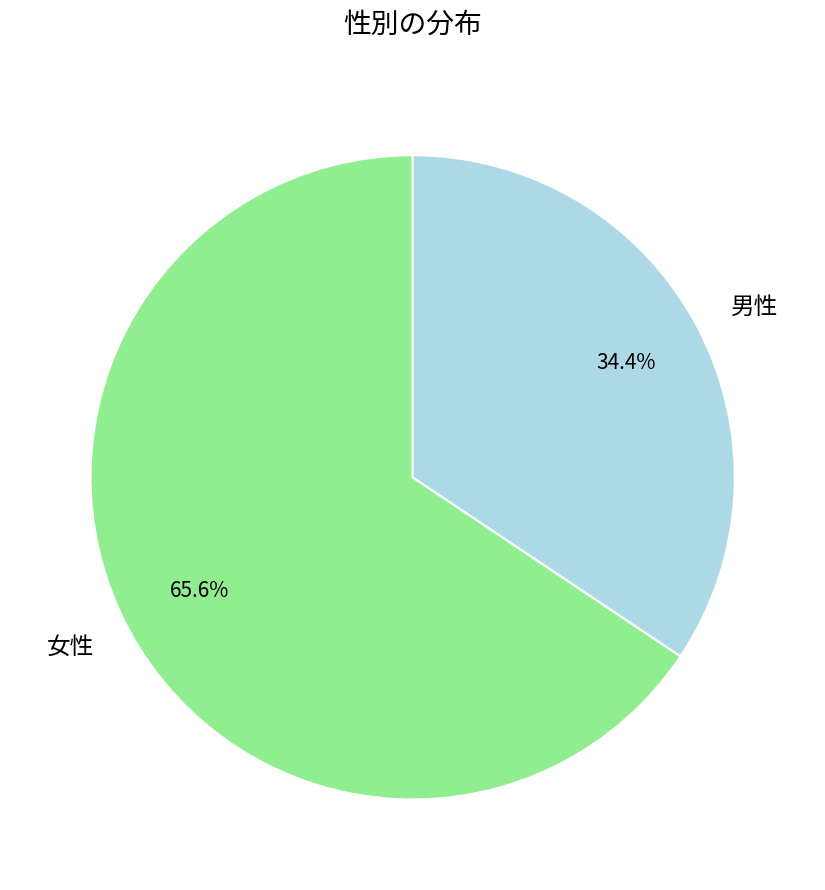

Is there a majority slice in this chart?

Yes